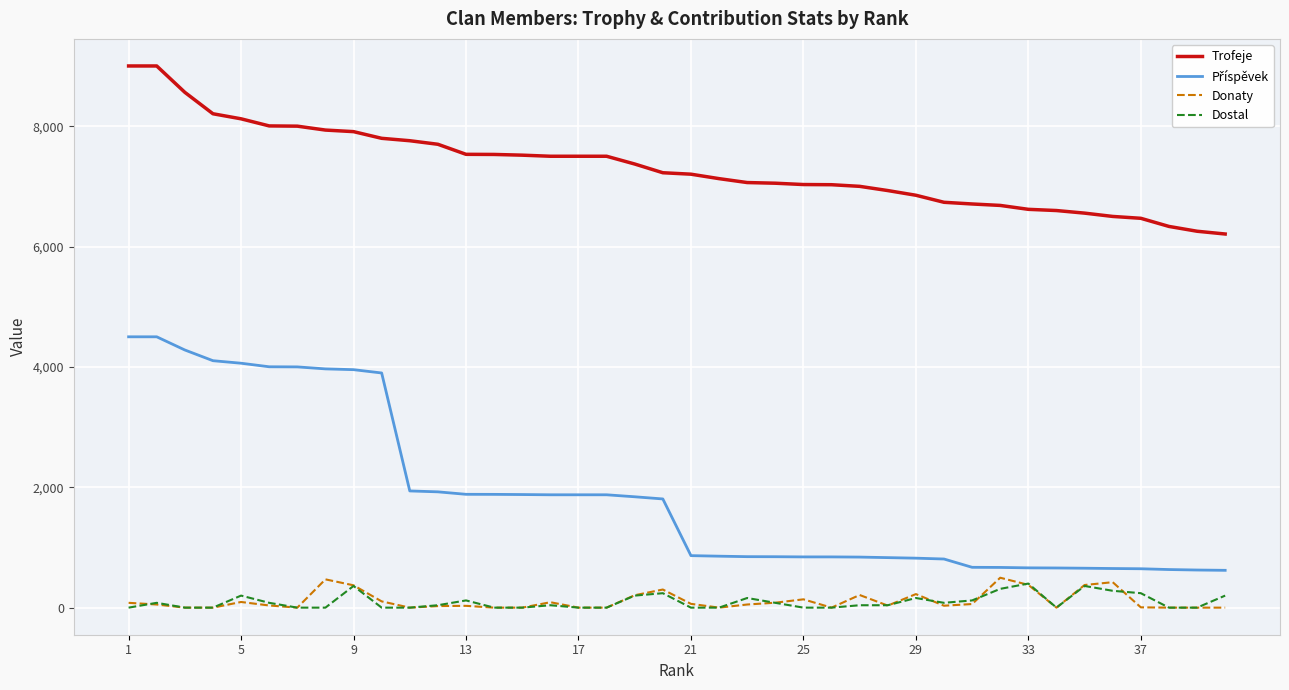

Which series has the largest total across all categories?

Trofeje